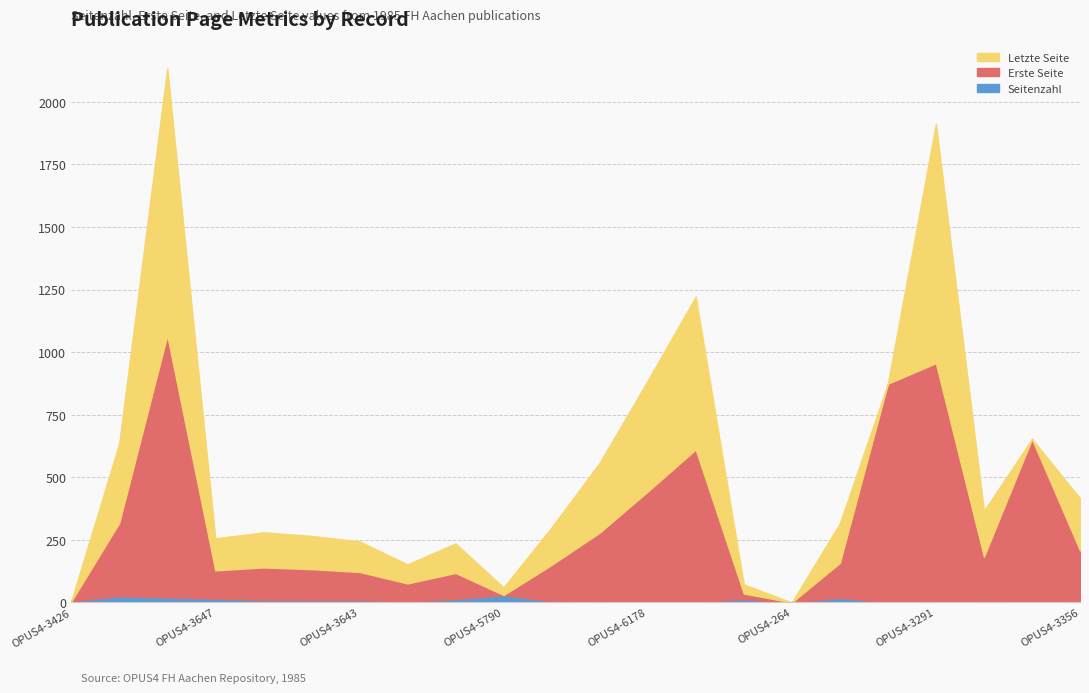

Does the chart display data point markers on the line(s)?

No